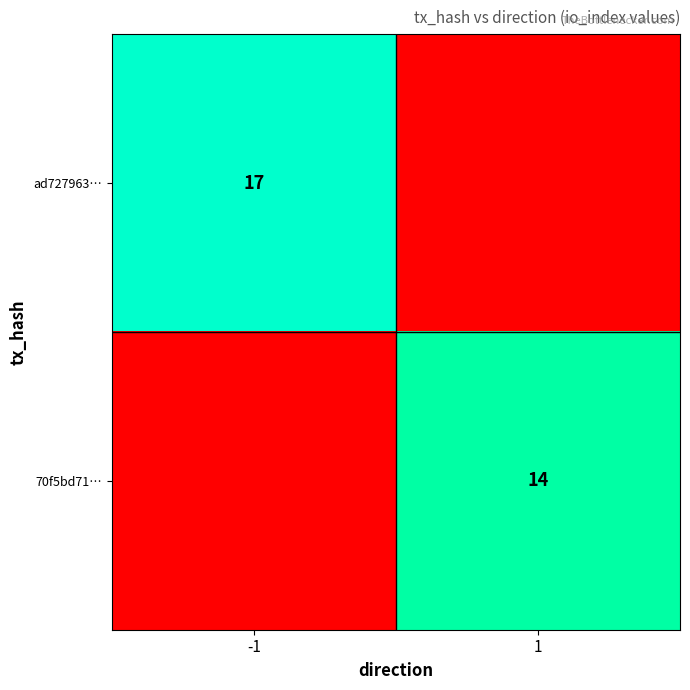

True or false: 70f5bd71… has a value of 14 at 1.

True